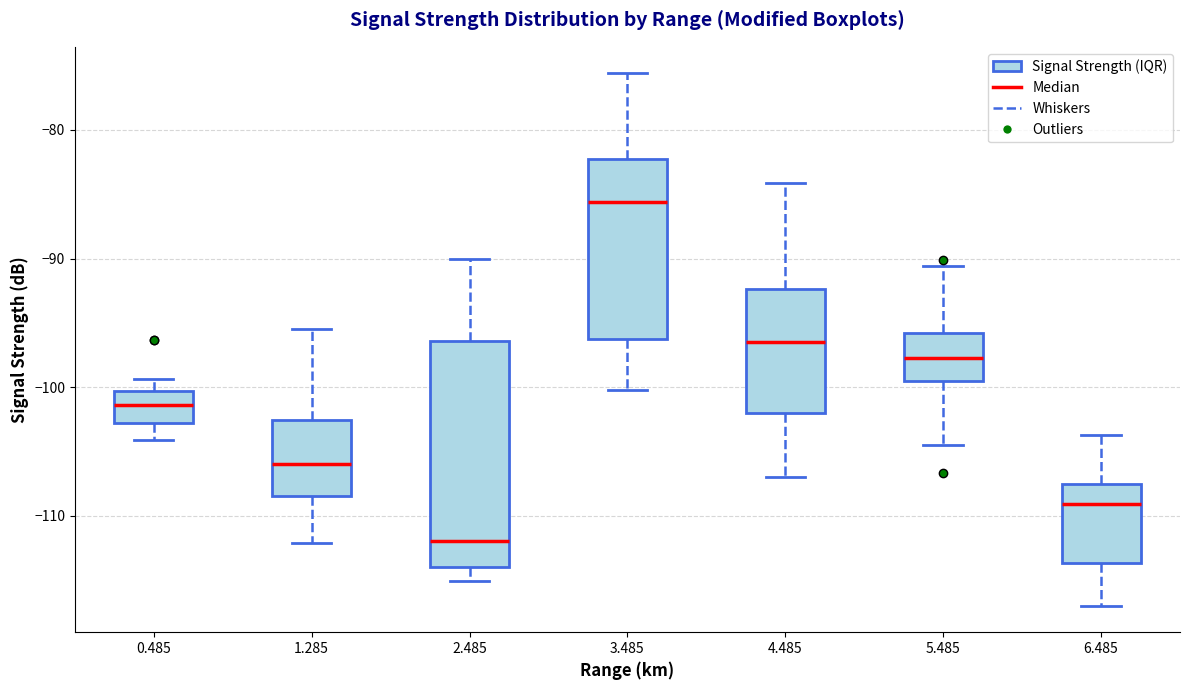

Which box's median line is the highest?

3.485